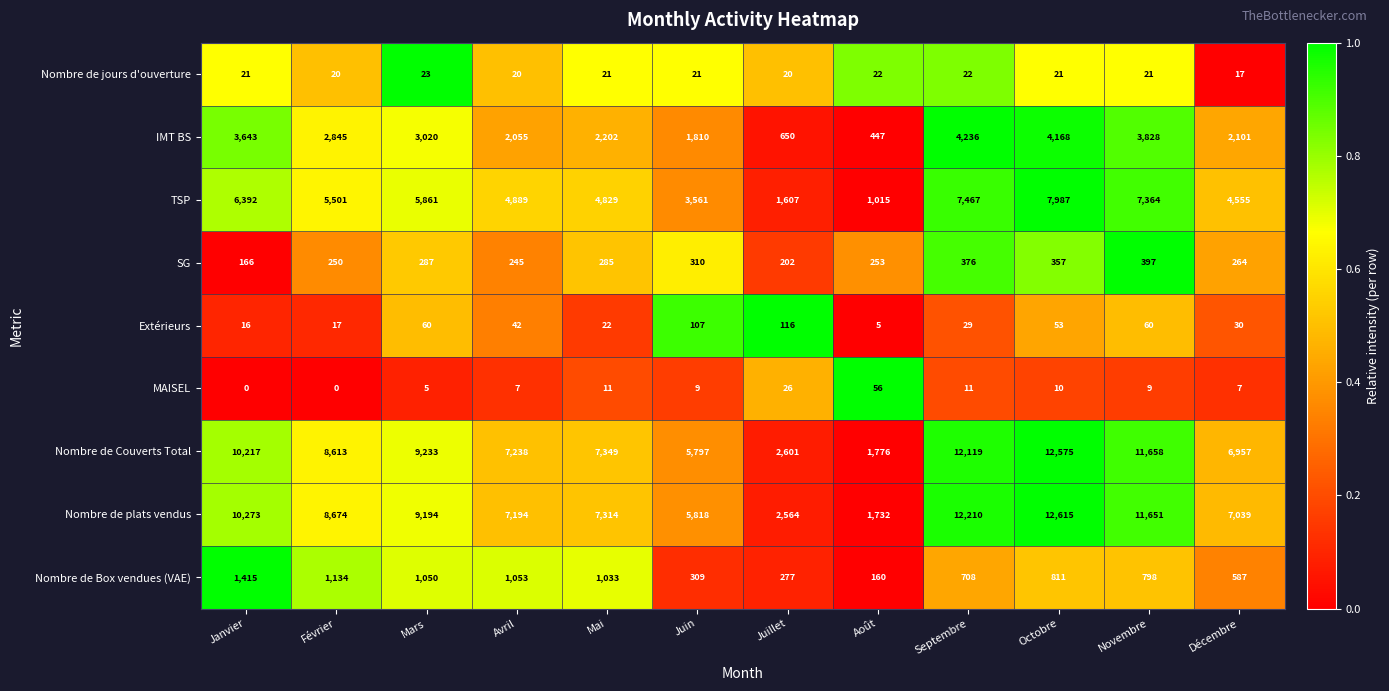

Rank the series by their maximum value, from highest to lowest.

Nombre de plats vendus, Nombre de Couverts Total, TSP, IMT BS, Nombre de Box vendues (VAE), SG, Extérieurs, MAISEL, Nombre de jours d'ouverture